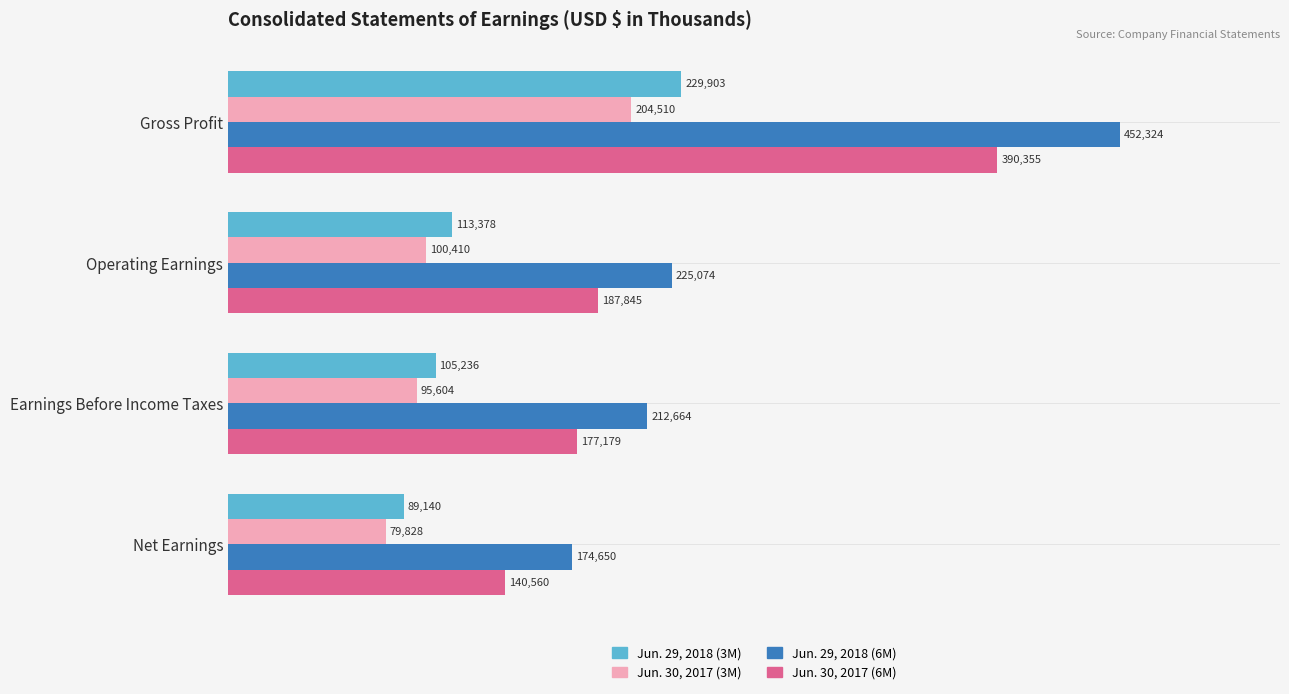

What are all the series names shown in the legend?

Jun. 29, 2018 (3M), Jun. 30, 2017 (3M), Jun. 29, 2018 (6M), Jun. 30, 2017 (6M)